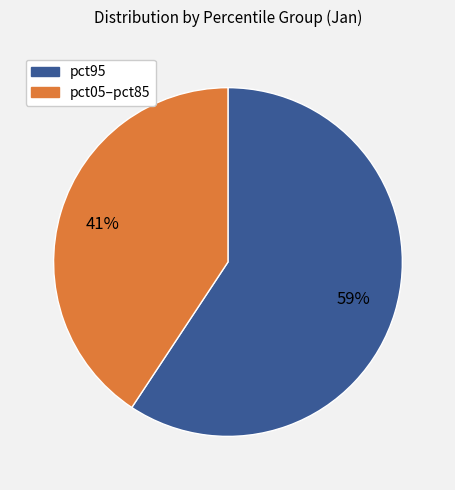

To the nearest percent, what is the average slice percentage?

50%